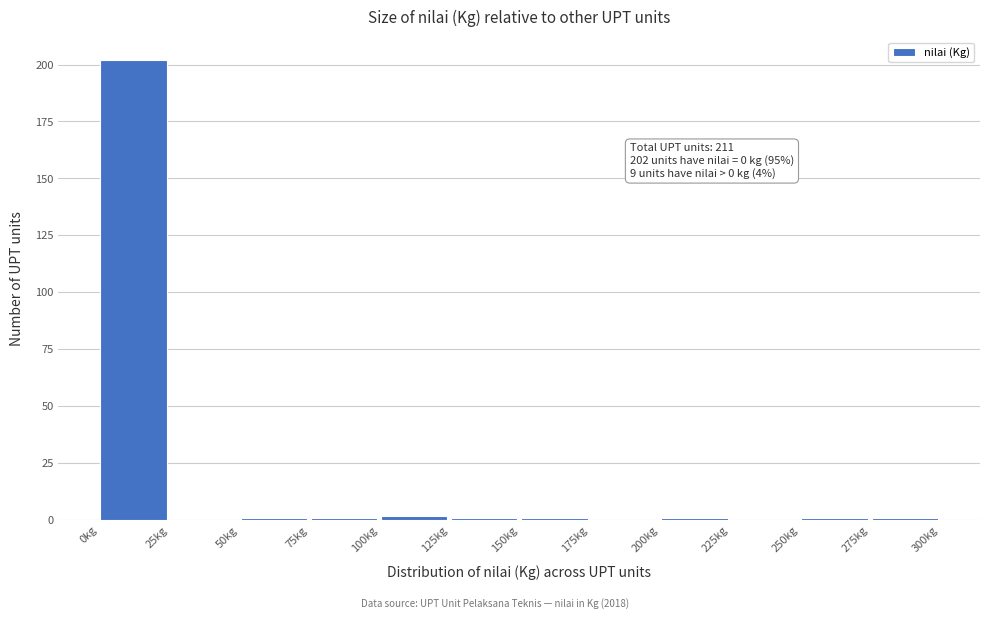

Which range on the x-axis has the tallest bar?

0 to 25